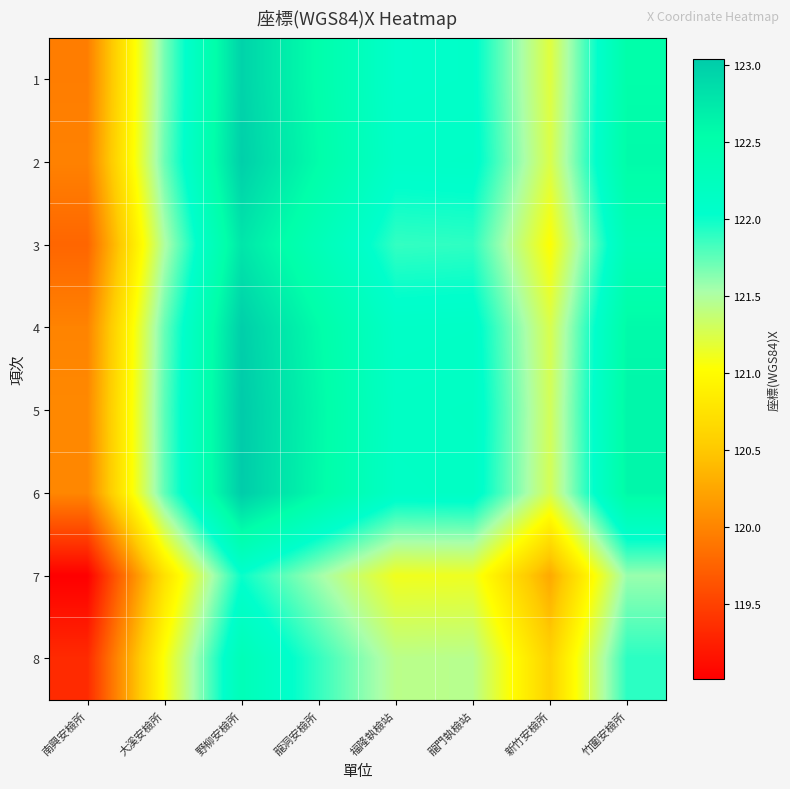

List the series in order of their peak value, lowest first.

7, 8, 3, 1, 2, 4, 6, 5